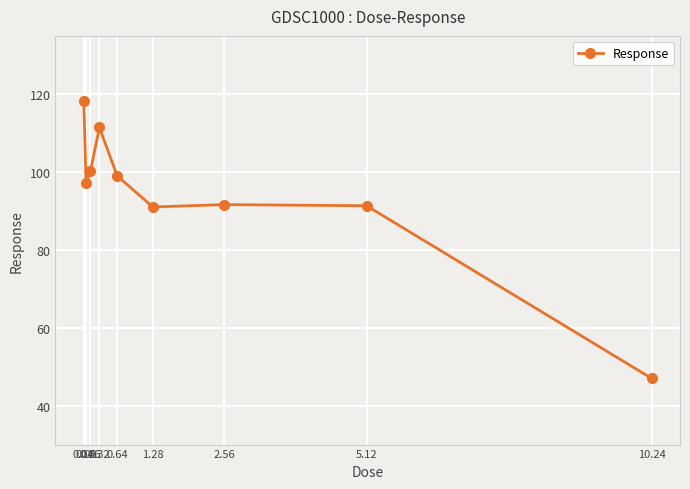

True or false: the data shows 74.8 at 10.24.

False